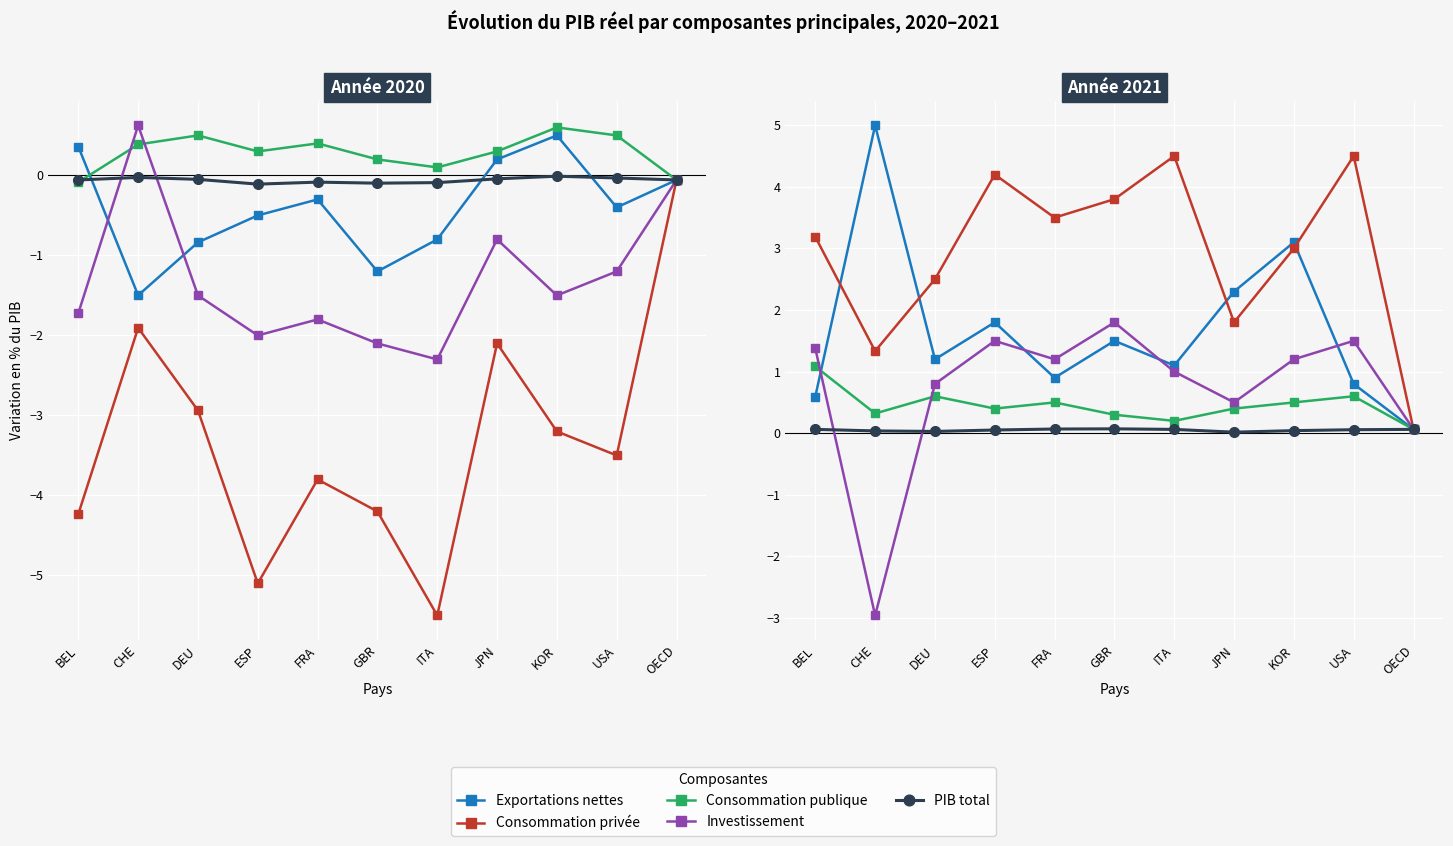

Which series ends up on top after the final intersection of Exportations nettes and Consommation privée?

Consommation privée